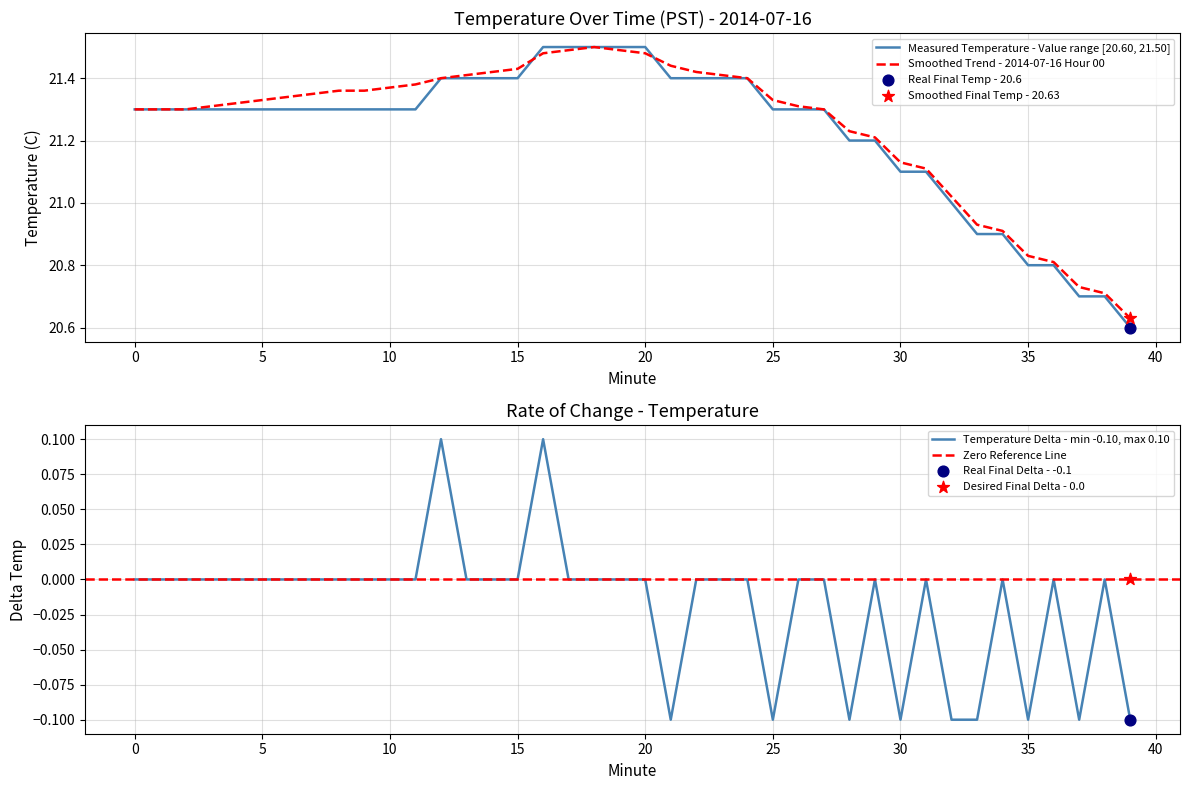

At which category is the sum across all series the highest?

18